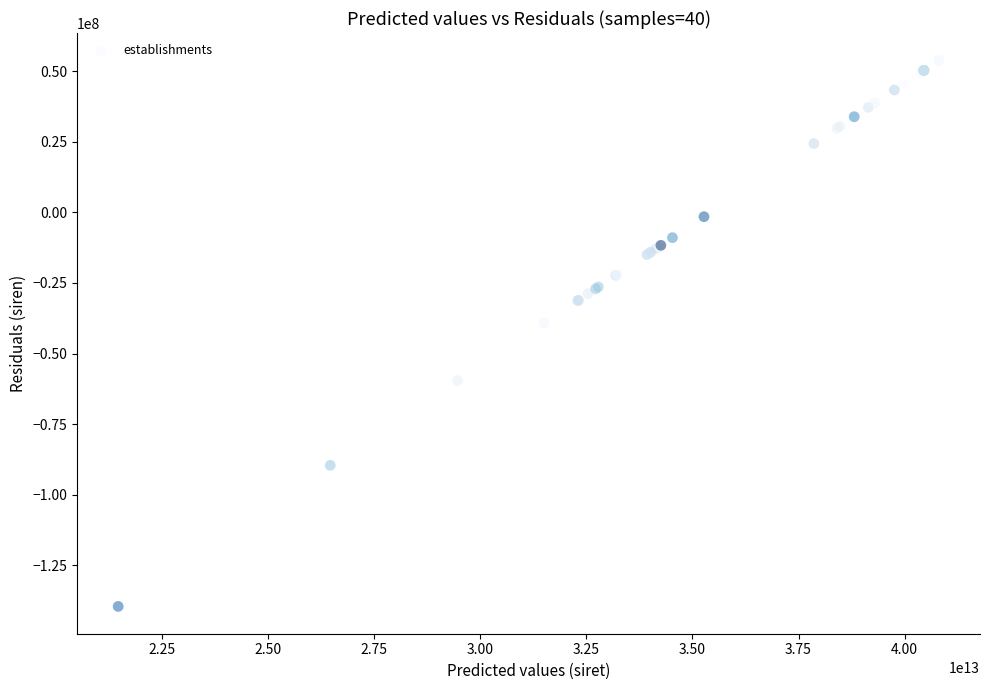

What Y value in the scatter plot is closest to -42866859?

-39236491.2